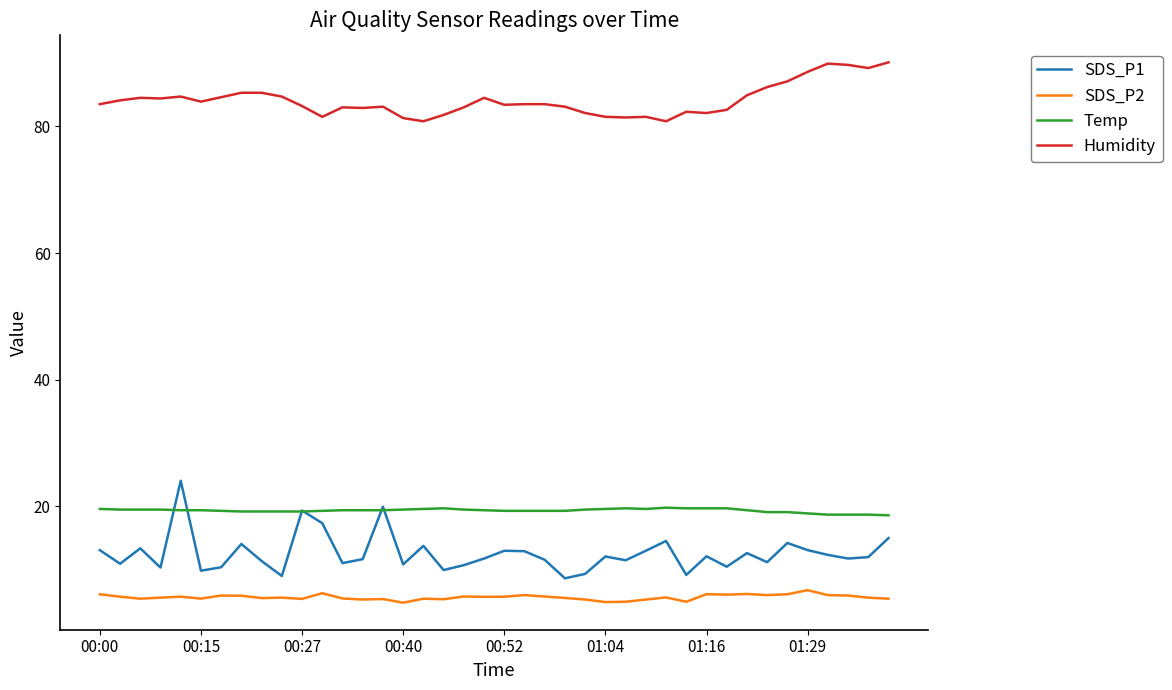

Which series has the widest spread of values?

SDS_P1